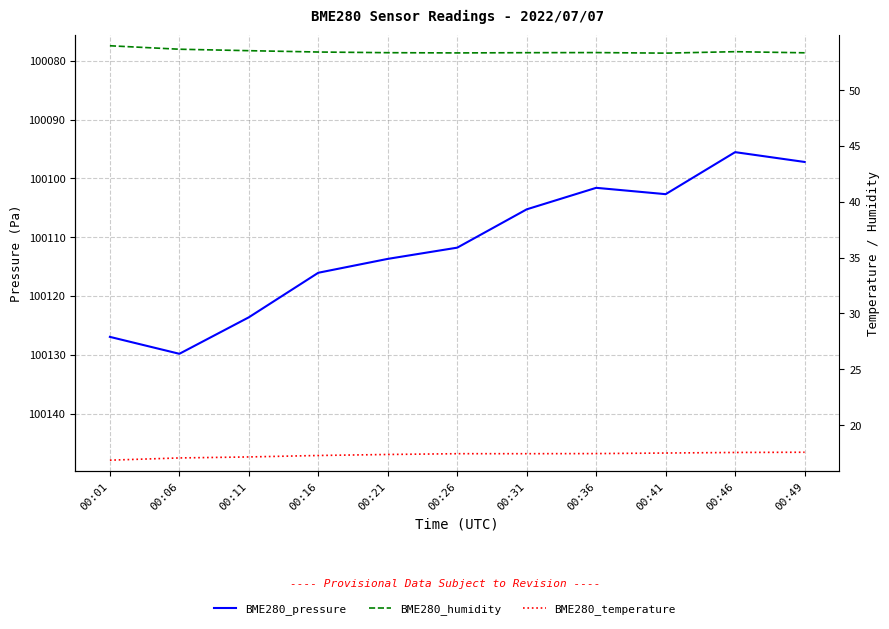

At which label does BME280_temperature reach its minimum?

00:01